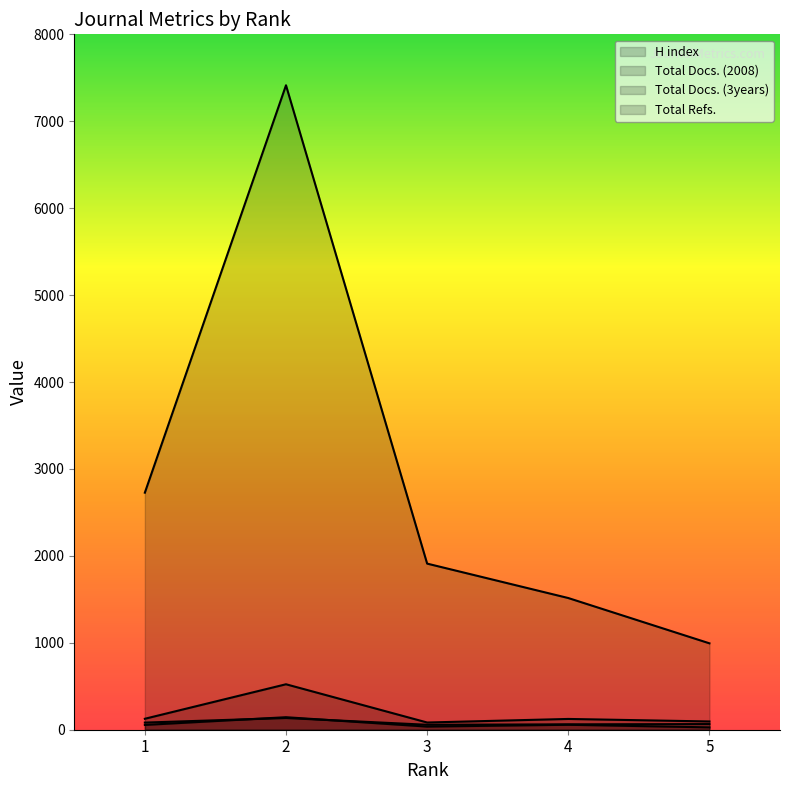

Rank the series at 5 from lowest to highest value.

Total Docs. (2008), H index, Total Docs. (3years), Total Refs.